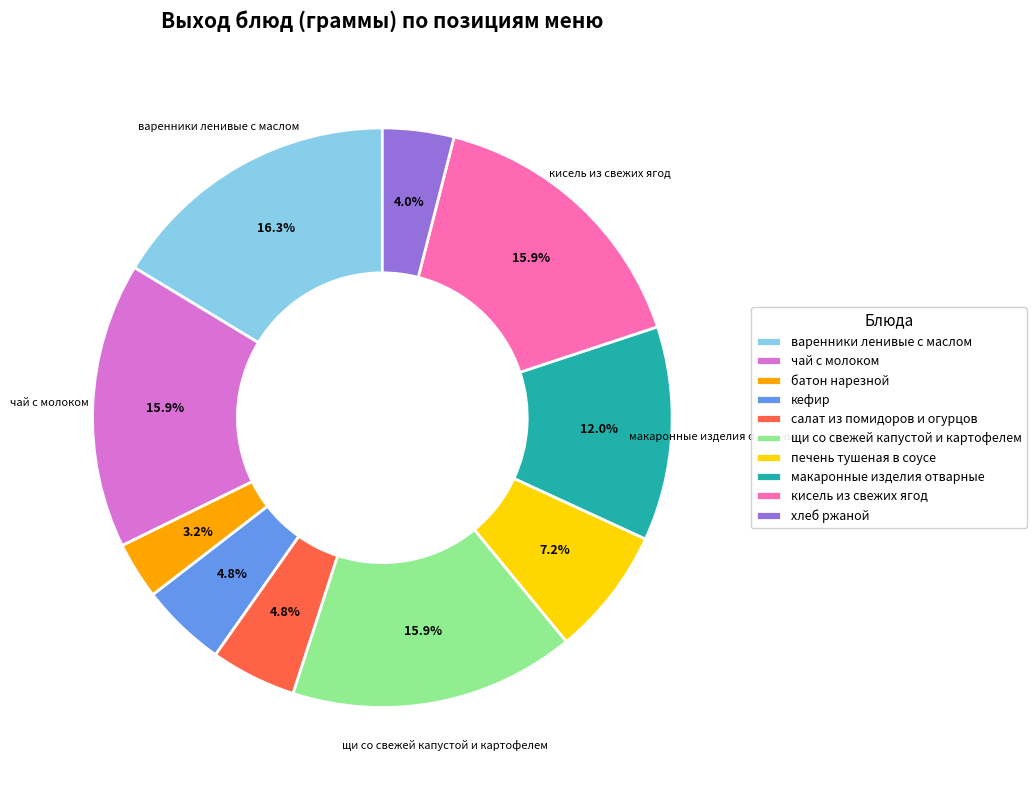

What percentage do батон нарезной and кисель из свежих ягод together represent?

19.1%